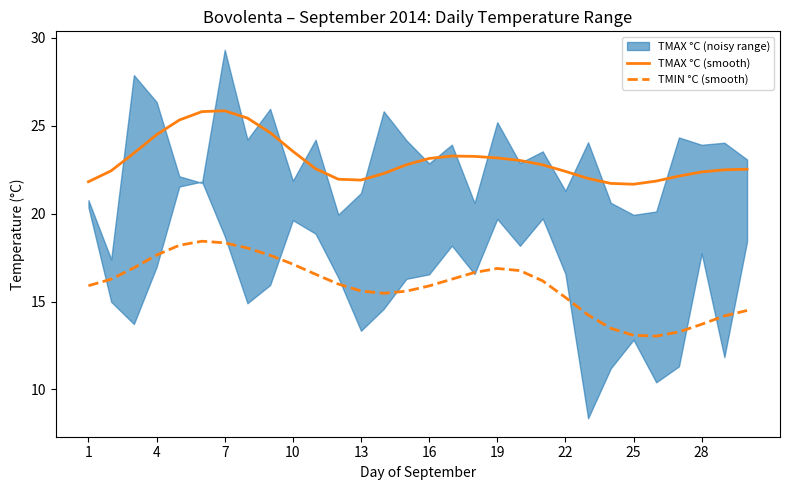

True or false: TMIN °C (smooth) and TMAX °C (smooth) cross at least once.

False